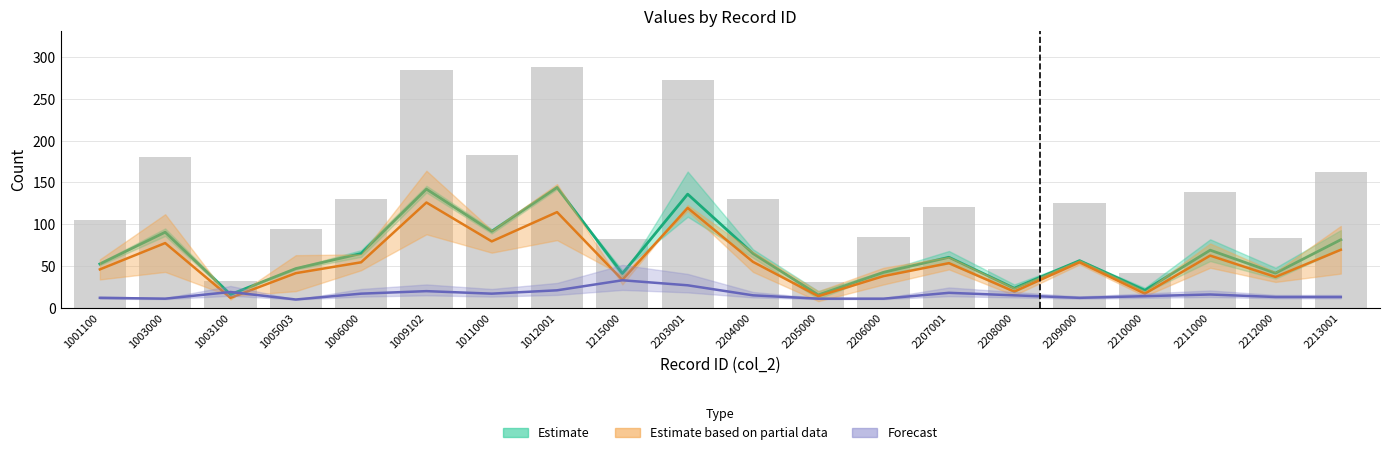

Where does the data first go above 125?

1003000